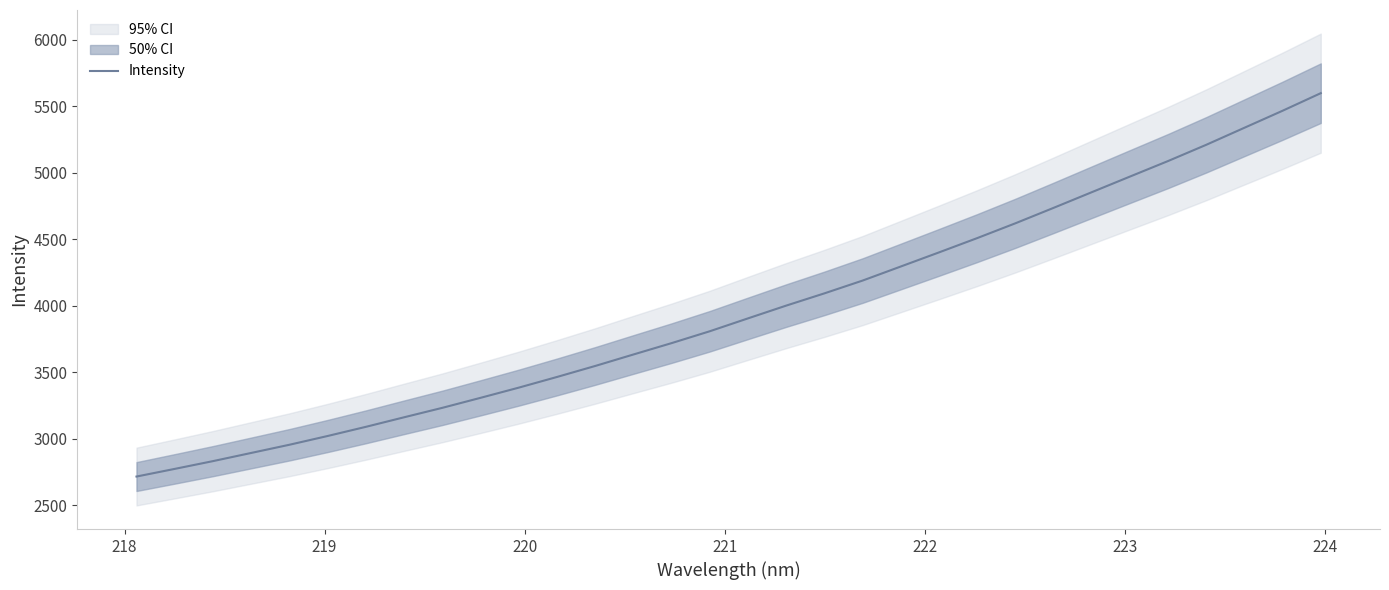

What is the difference between the maximum and second lowest values?

2825.6